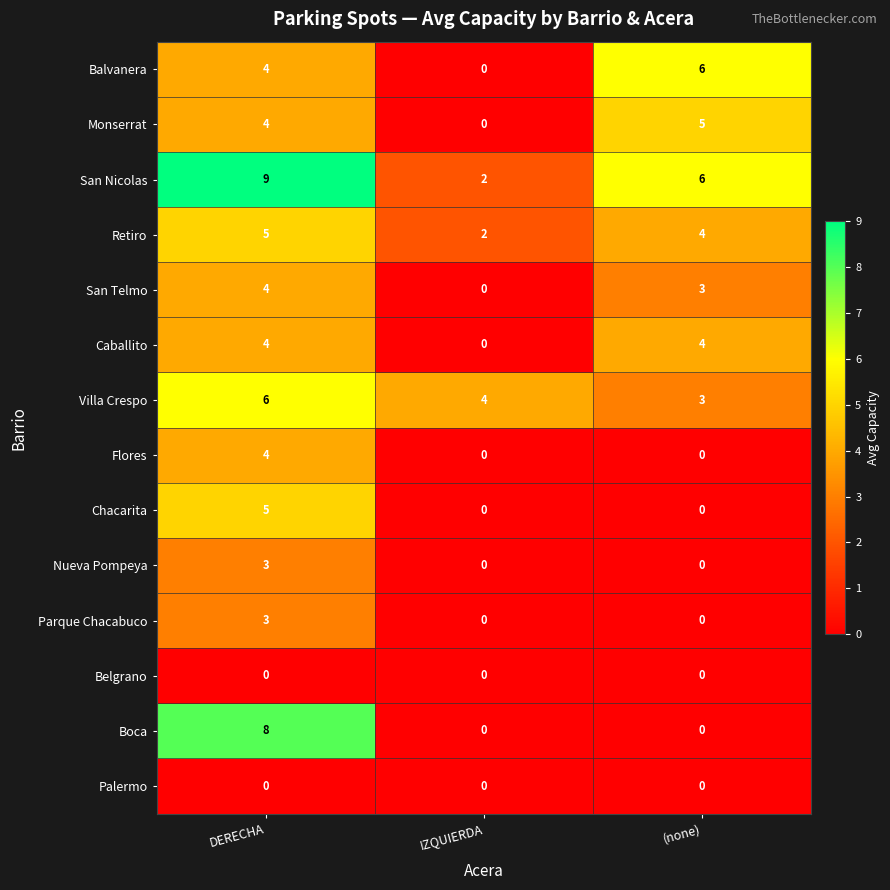

Count the Balvanera values in the range 0 to 6.

3